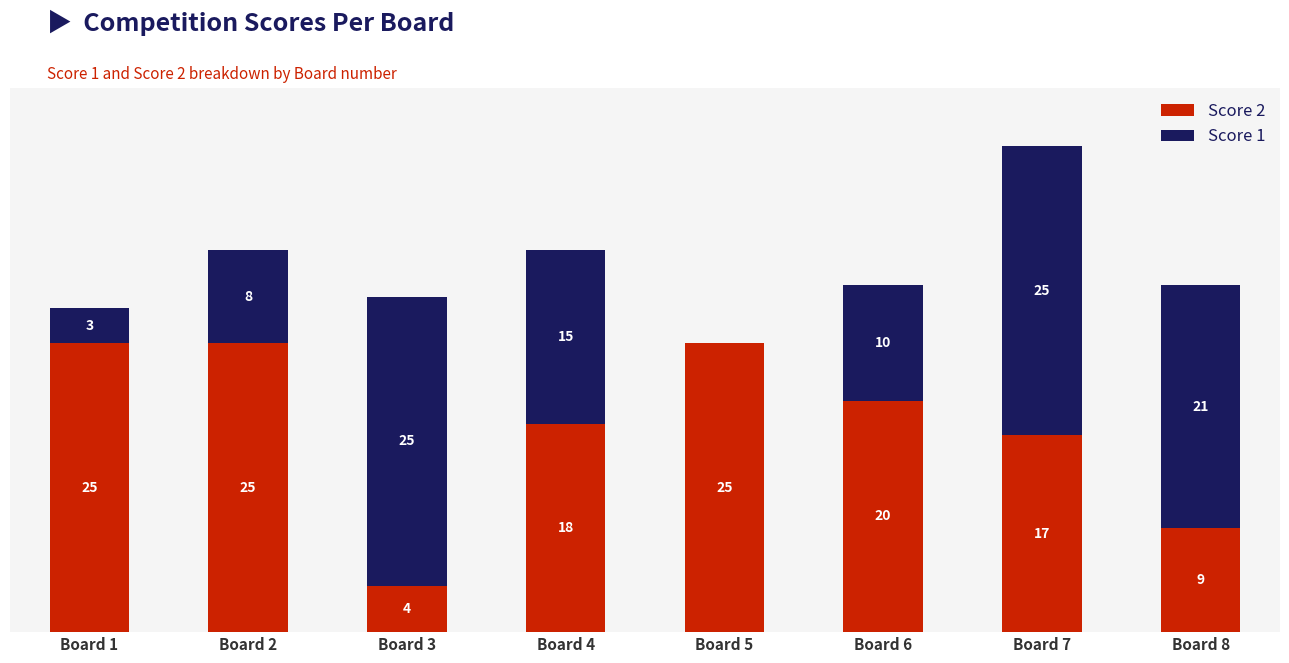

At which category is the sum across all series the highest?

Board 7